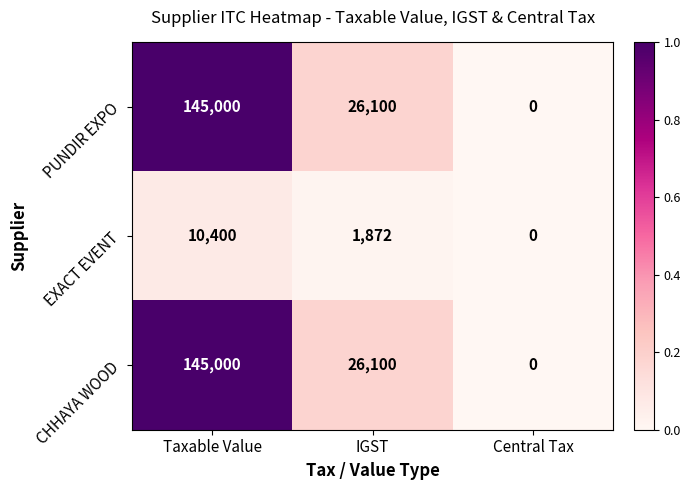

Is the value of EXACT EVENT at Taxable Value greater than the value of PUNDIR EXPO at Taxable Value?

No